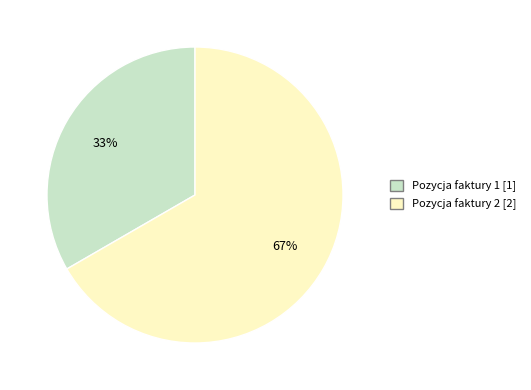

What is the largest slice in the pie chart?

Pozycja faktury 2